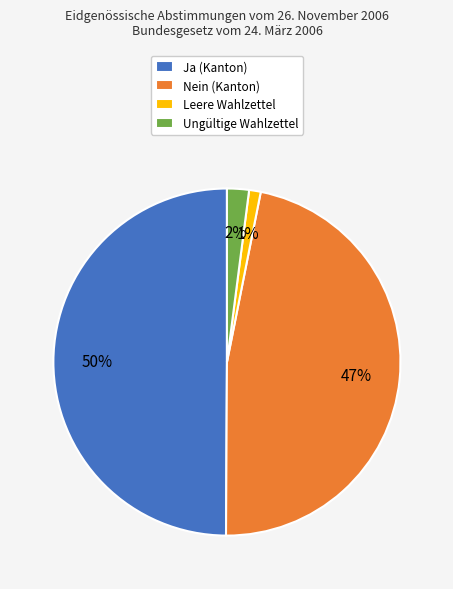

Is it true that Ja (Kanton) is 50% of the pie?

True